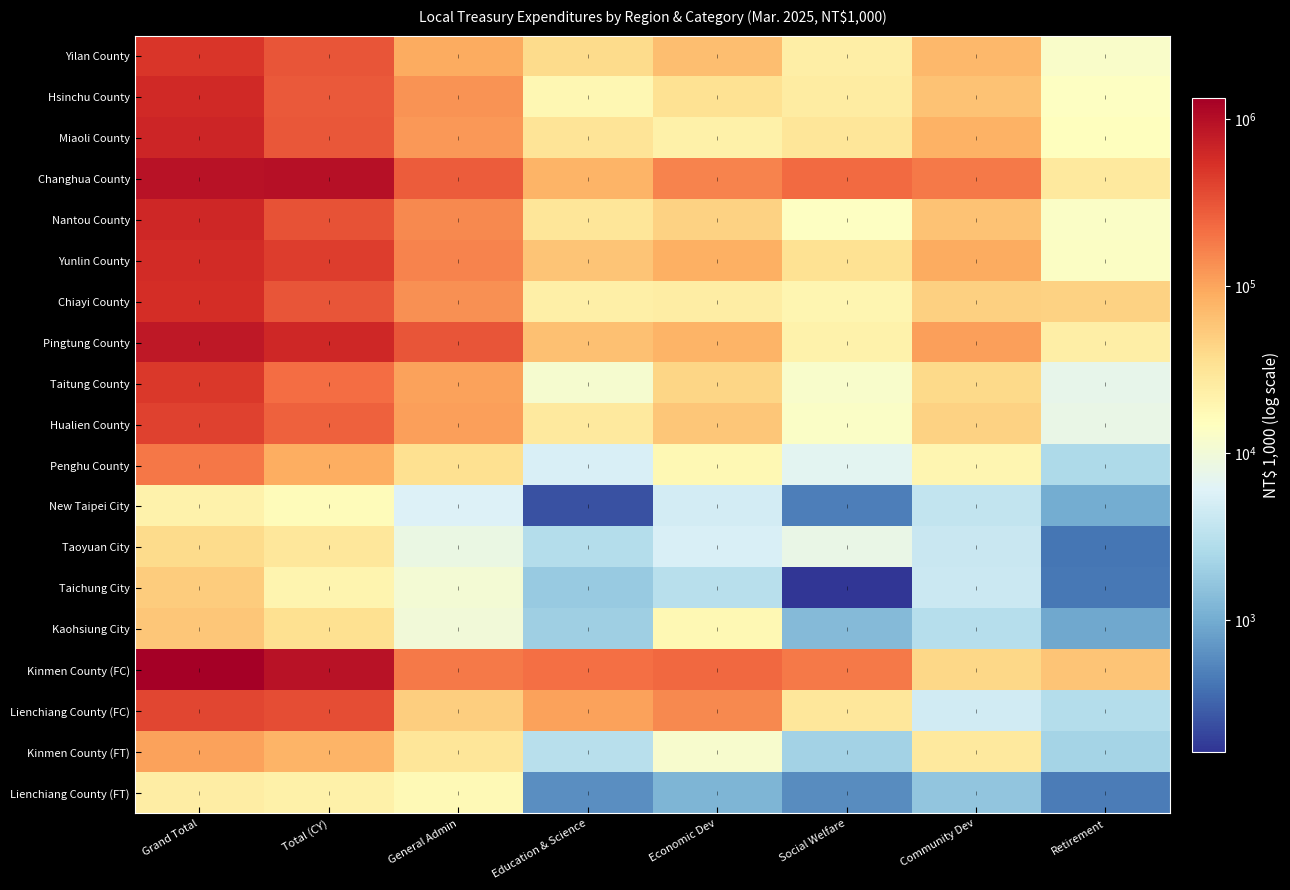

Between Economic Dev and Community Dev, which is larger?

Community Dev